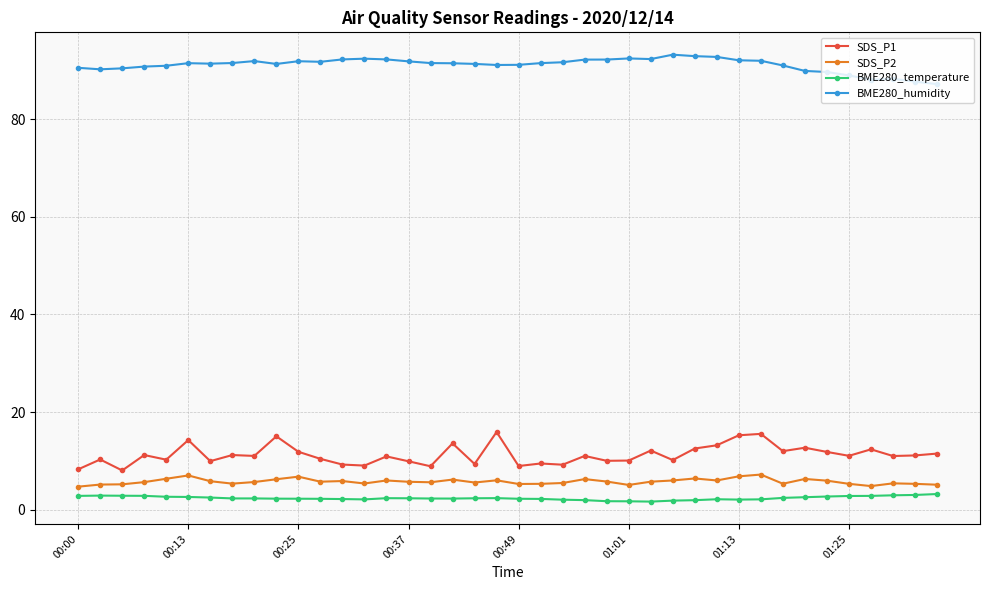

True or false: SDS_P1 has more than 1 points higher than both neighbors.

True